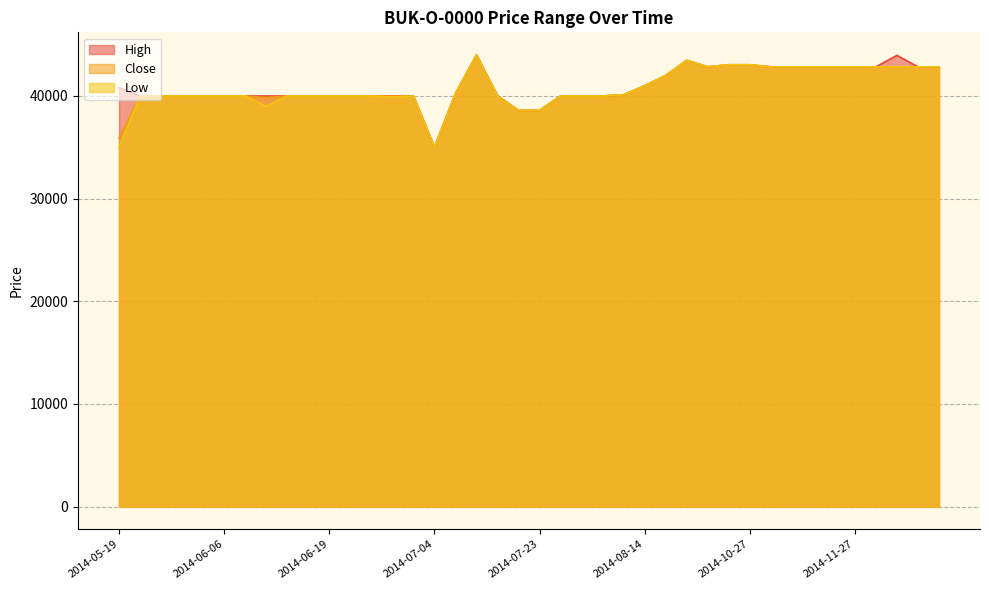

What is the value of the High point at the 26th from the left?

41000